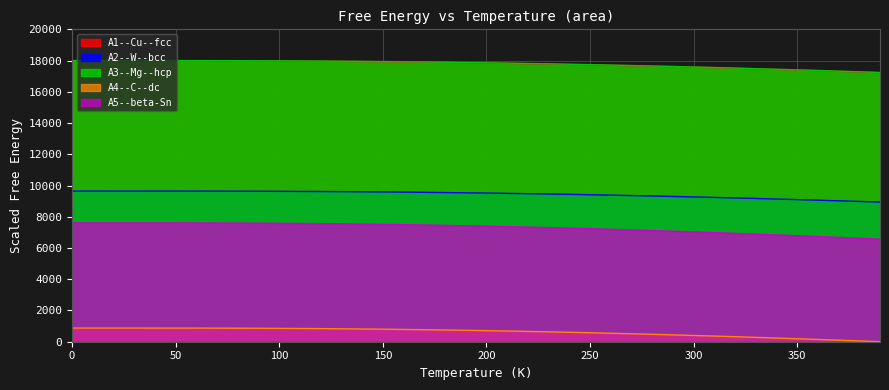

How many data points in A3--Mg--hcp are less than 17874?

20